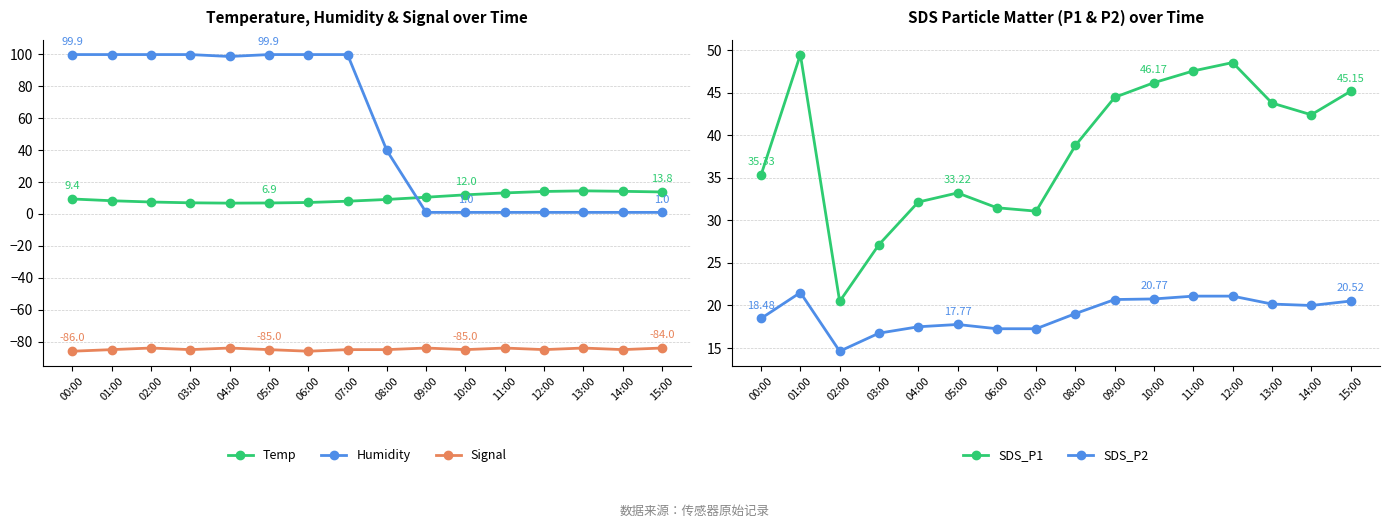

True or false: Humidity and Signal intersect in this chart.

False